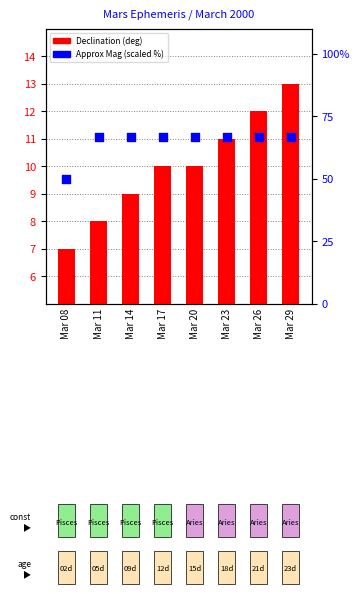

Which series contains the highest Y value?

Approx Mag (scaled %)